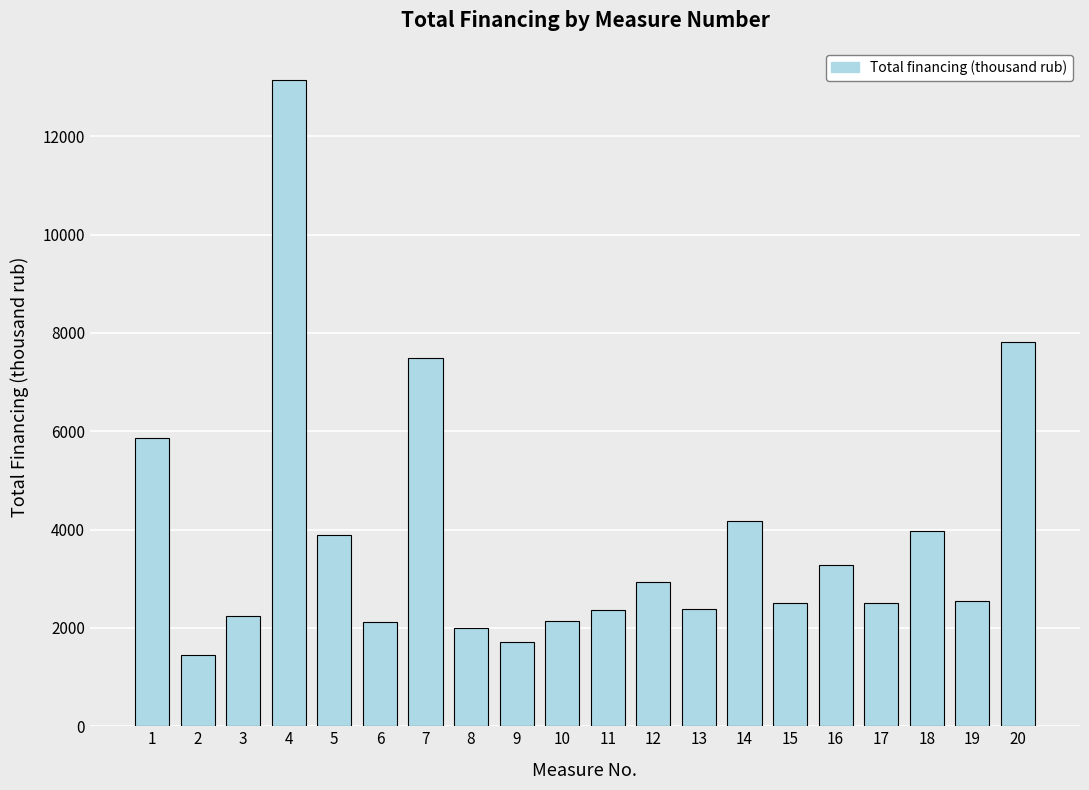

What is the smallest value displayed?

1446.2